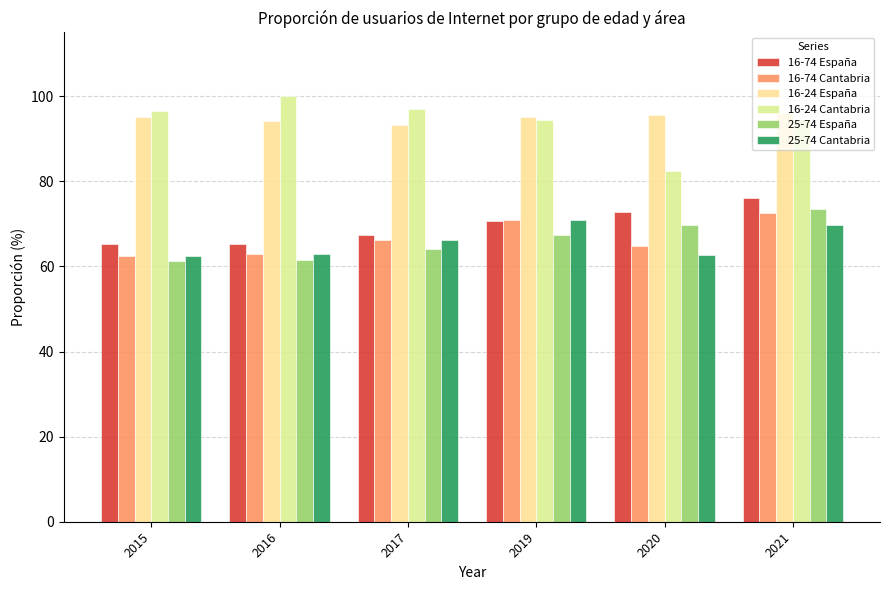

What is the value of the 25-74 Cantabria bar at the 3rd from the left?

66.2